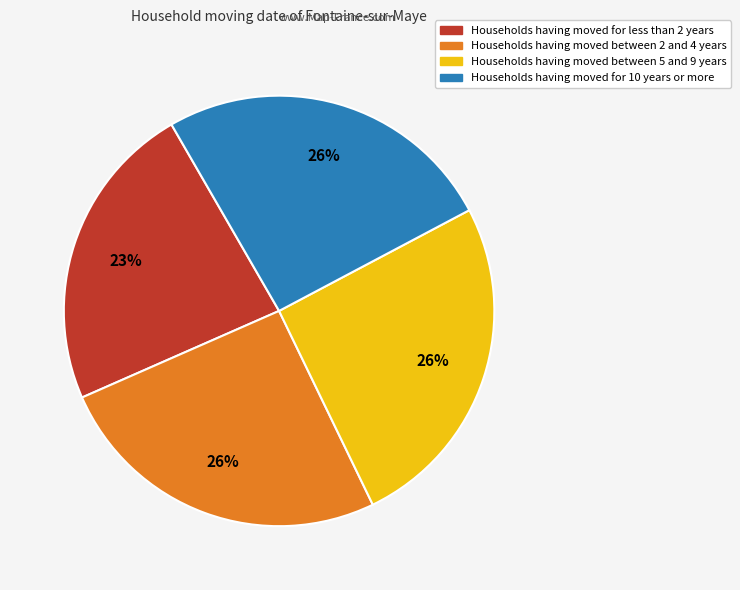

Is there a majority slice in this chart?

No